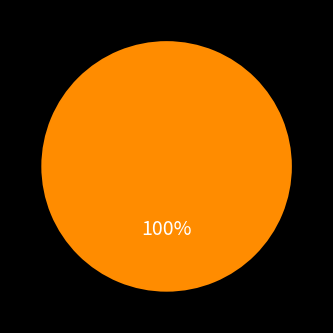

Does any single category account for the majority?

Yes